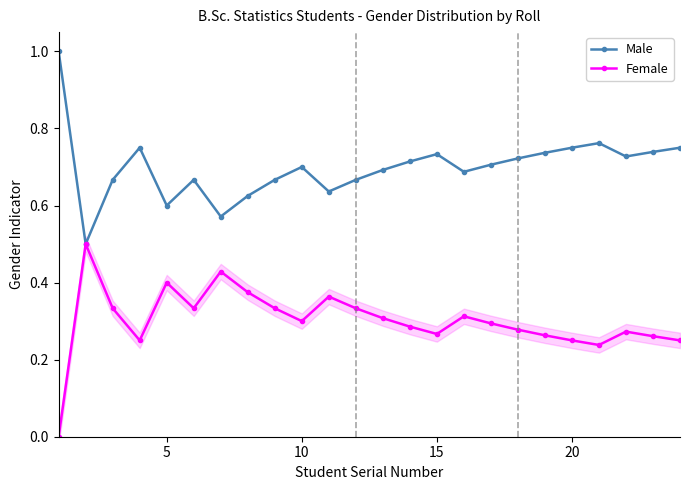

The Male series shows 1.0 at 20. True or false?

False